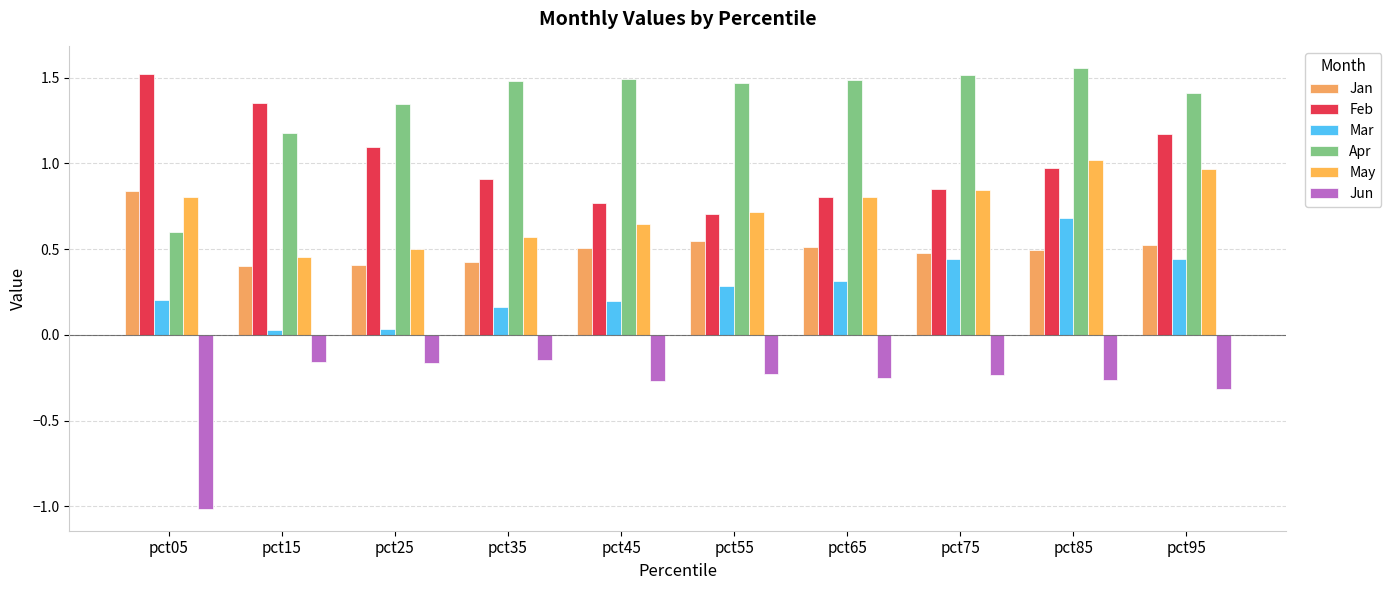

How many series are shown in this chart?

6